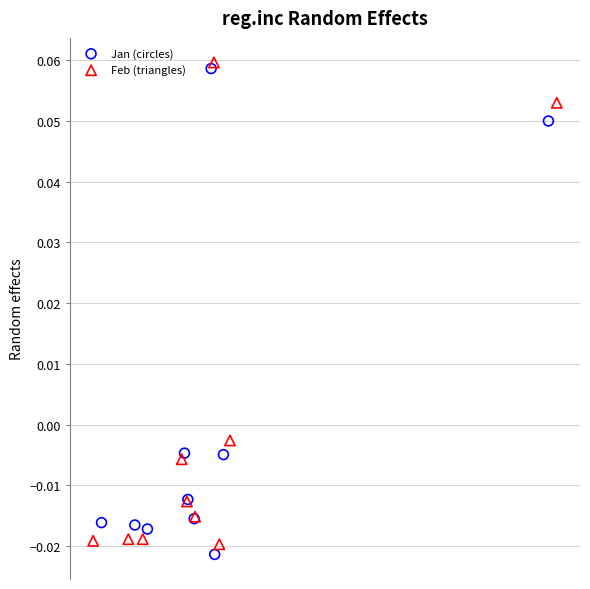

Which series contains the lowest Y value?

Jan (circles)